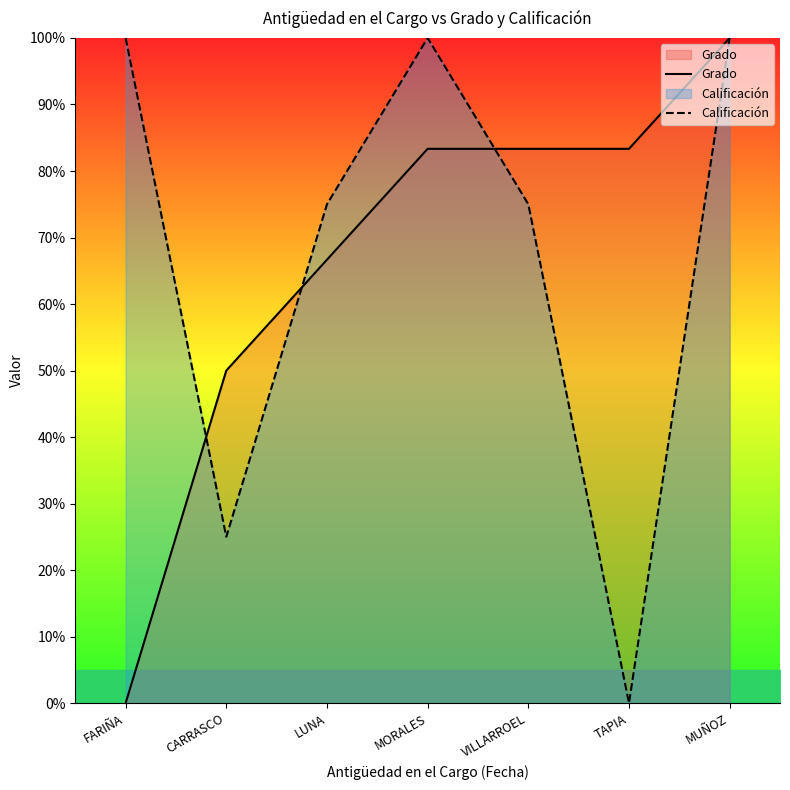

How many values in Calificación are above zero?

6